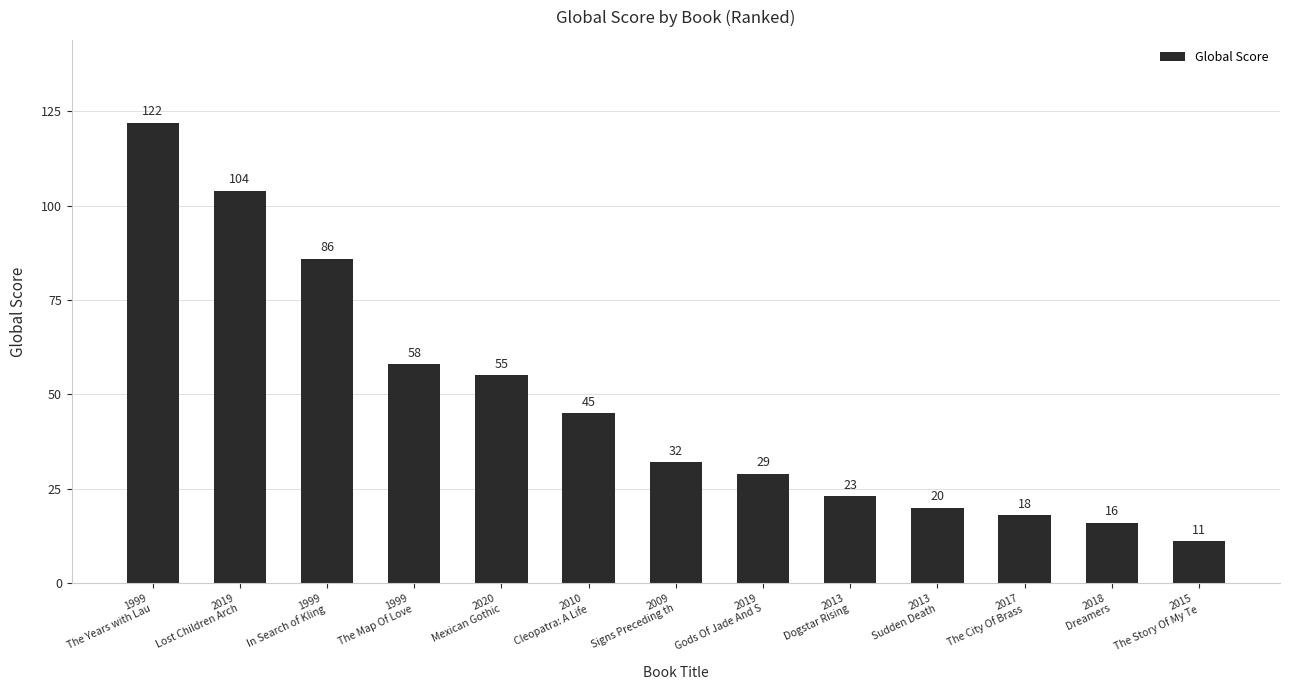

List the labels in order of value, smallest first.

2015
The Story Of My Te, 2018
Dreamers, 2017
The City Of Brass, 2013
Sudden Death, 2013
Dogstar Rising, 2019
Gods Of Jade And S, 2009
Signs Preceding th, 2010
Cleopatra: A Life, 2020
Mexican Gothic, 1999
The Map Of Love, 1999
In Search of Kling, 2019
Lost Children Arch, 1999
The Years with Lau